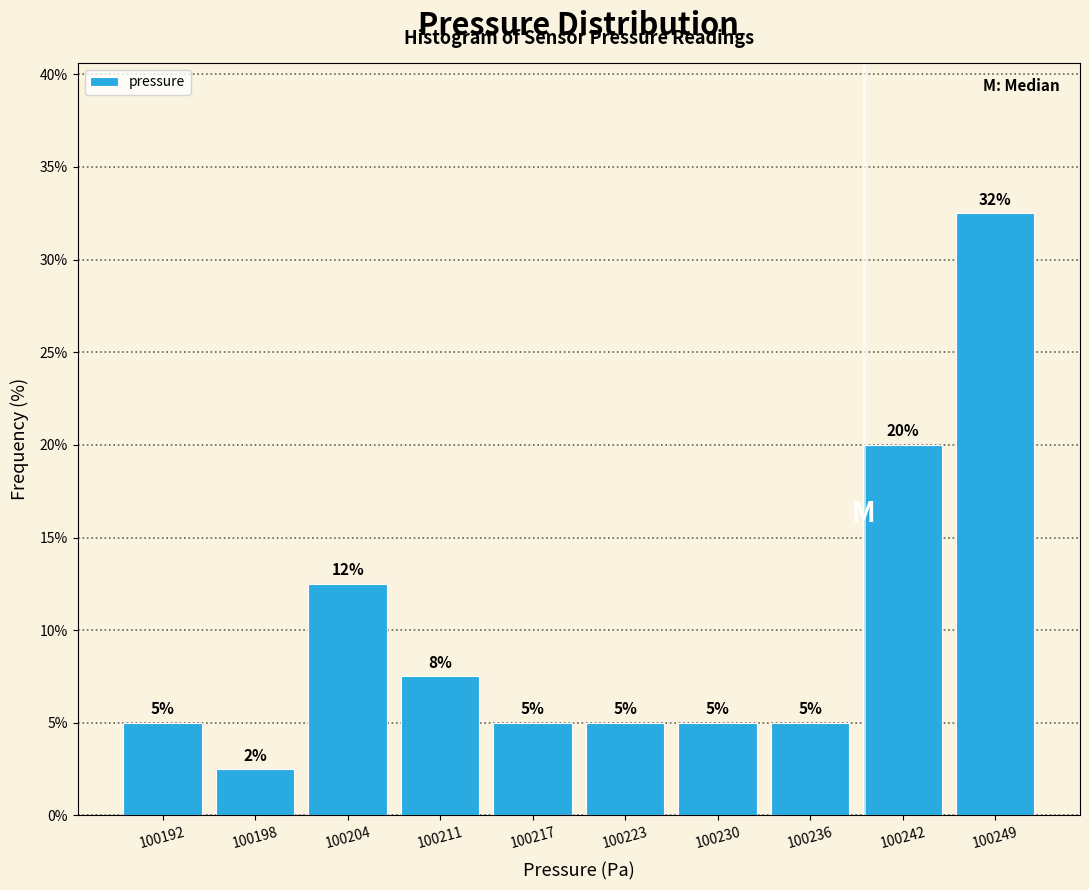

Which range on the x-axis has the tallest bar?

100245 to 100252